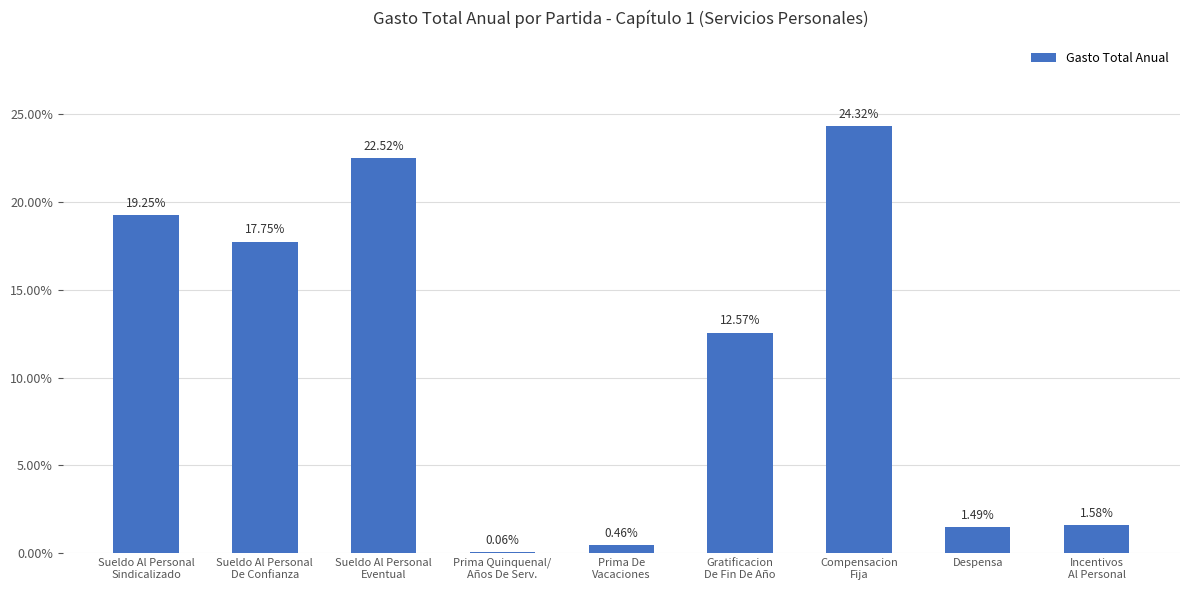

How many series are shown in this chart?

1